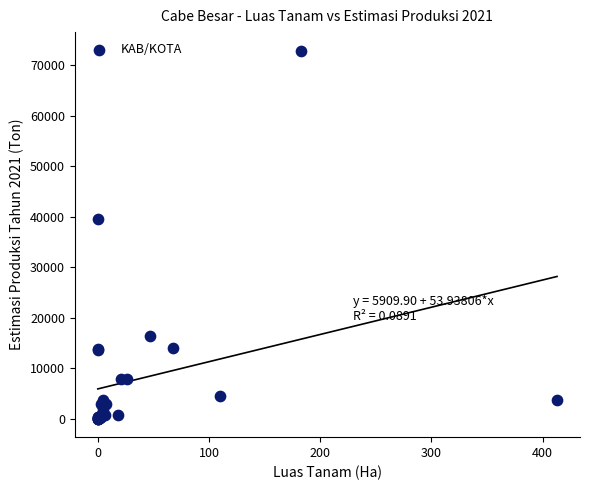

What Y value in the scatter plot is closest to 36474?

39631.2